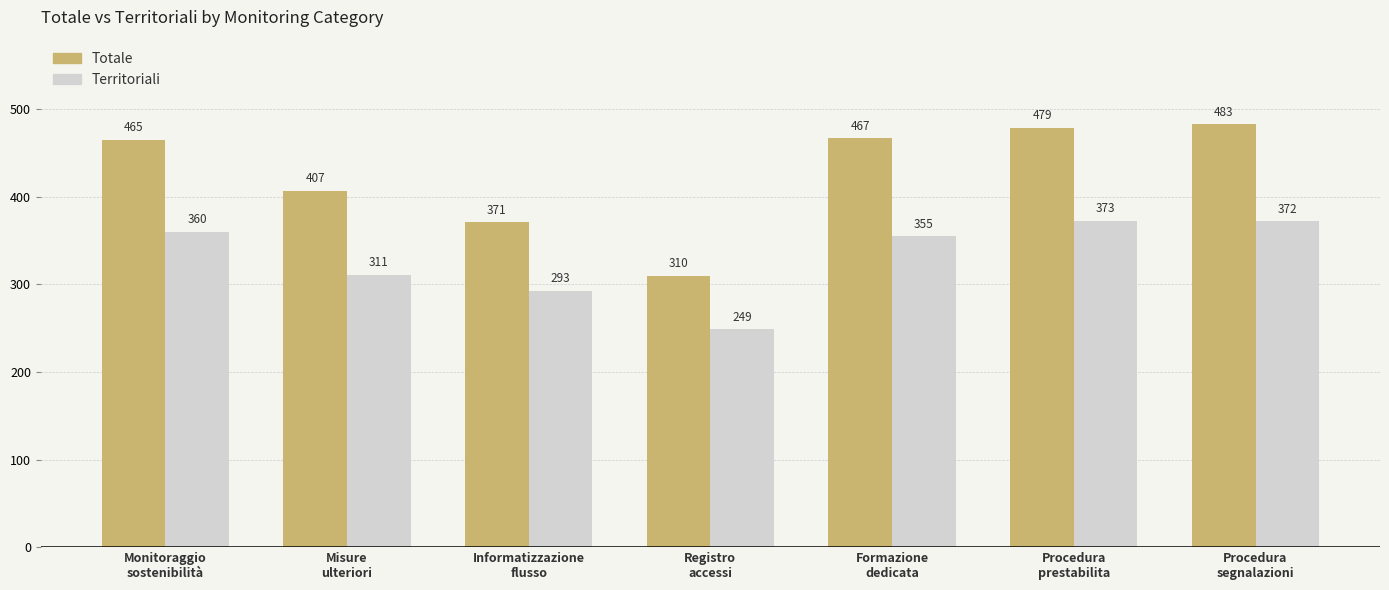

At which category is the sum across all series the highest?

Procedura
segnalazioni